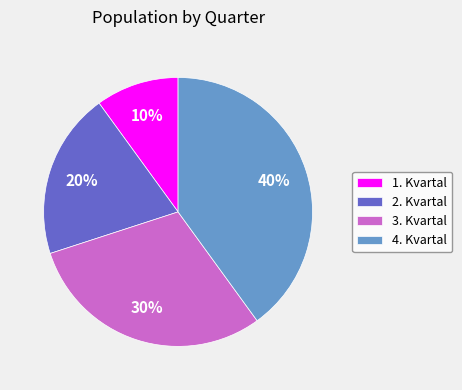

Between 2. Kvartal and 1. Kvartal, which is larger?

2. Kvartal